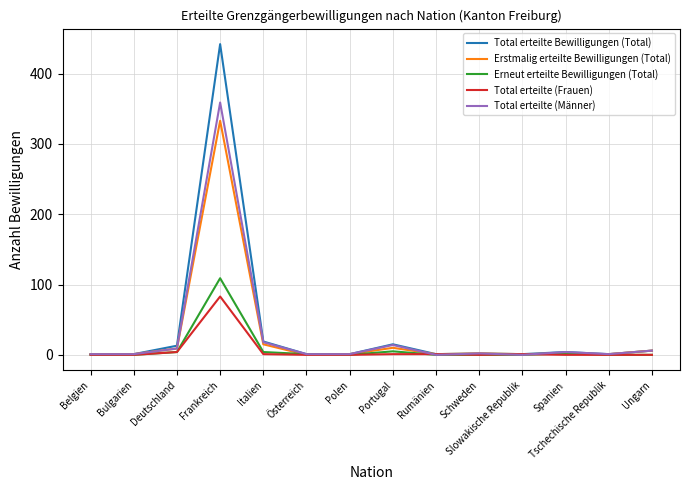

True or false: Total erteilte (Frauen) has a value of 39 at Belgien.

False